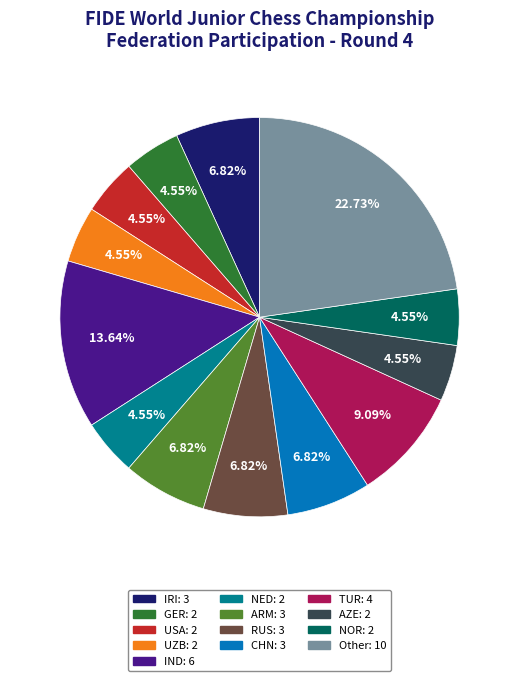

Combined, do NED and TUR account for over 50%?

No